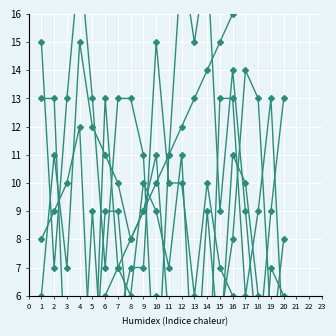

What is the value of the C6 point at the 12th from the left?

1